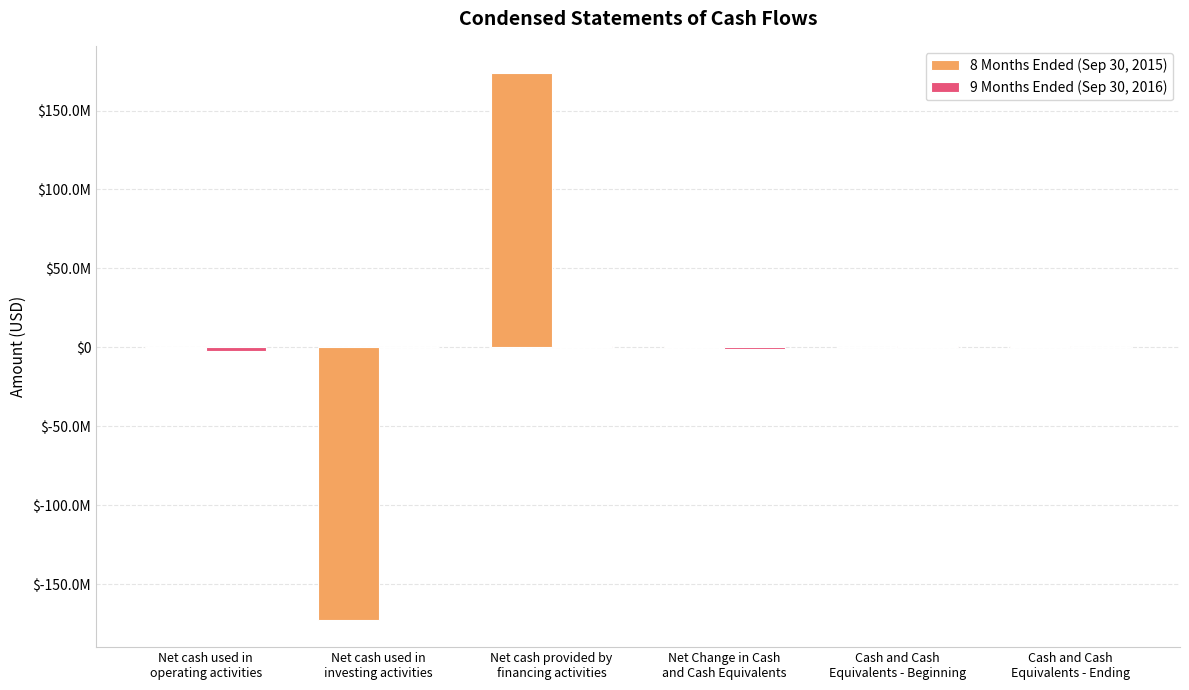

Are the bars horizontal?

No